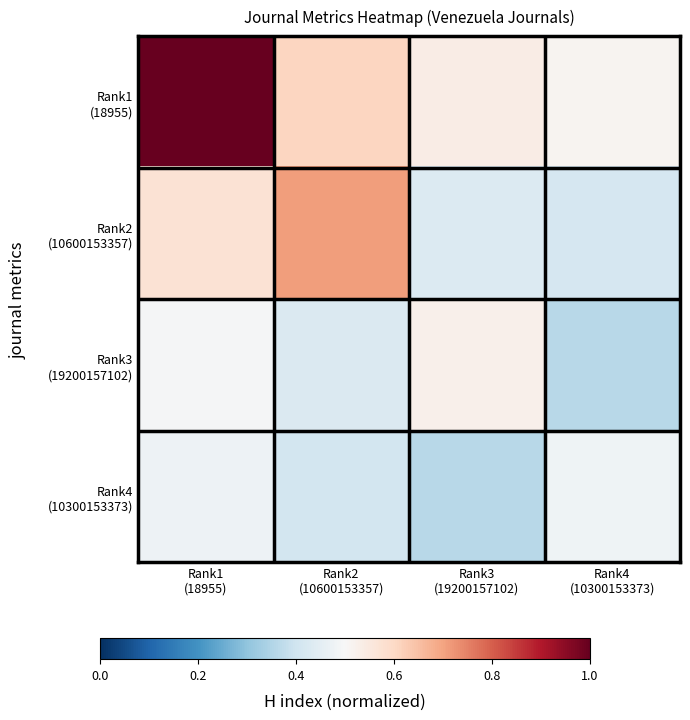

What is the maximum value shown in the chart?

1.0